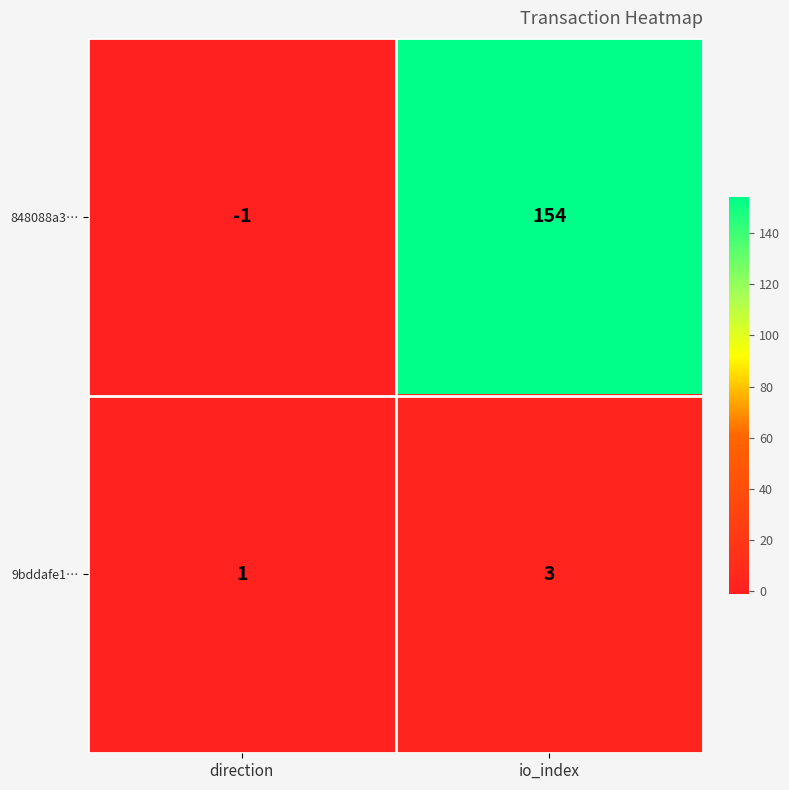

At io_index, list the series in order from smallest to largest.

9bddafe1…, 848088a3…